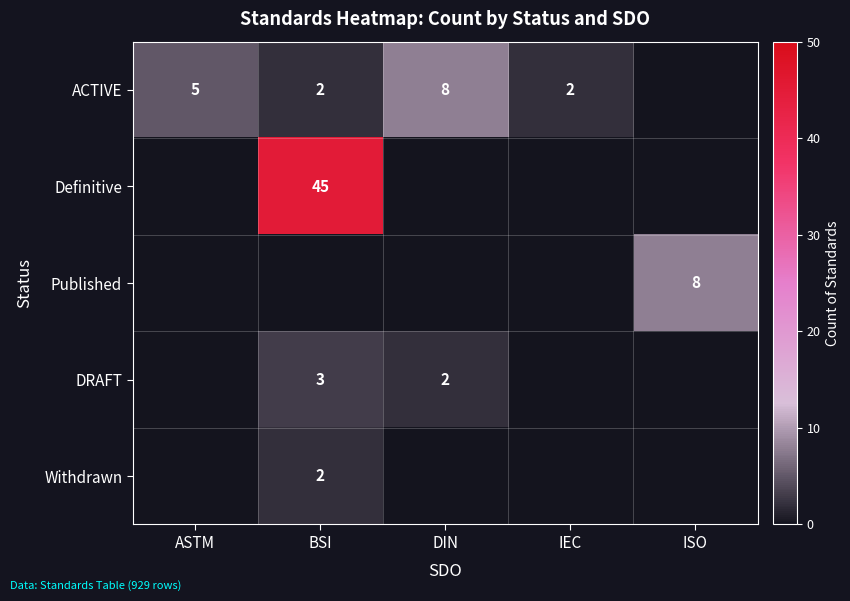

Is it true that DRAFT equals 1 at DIN?

False